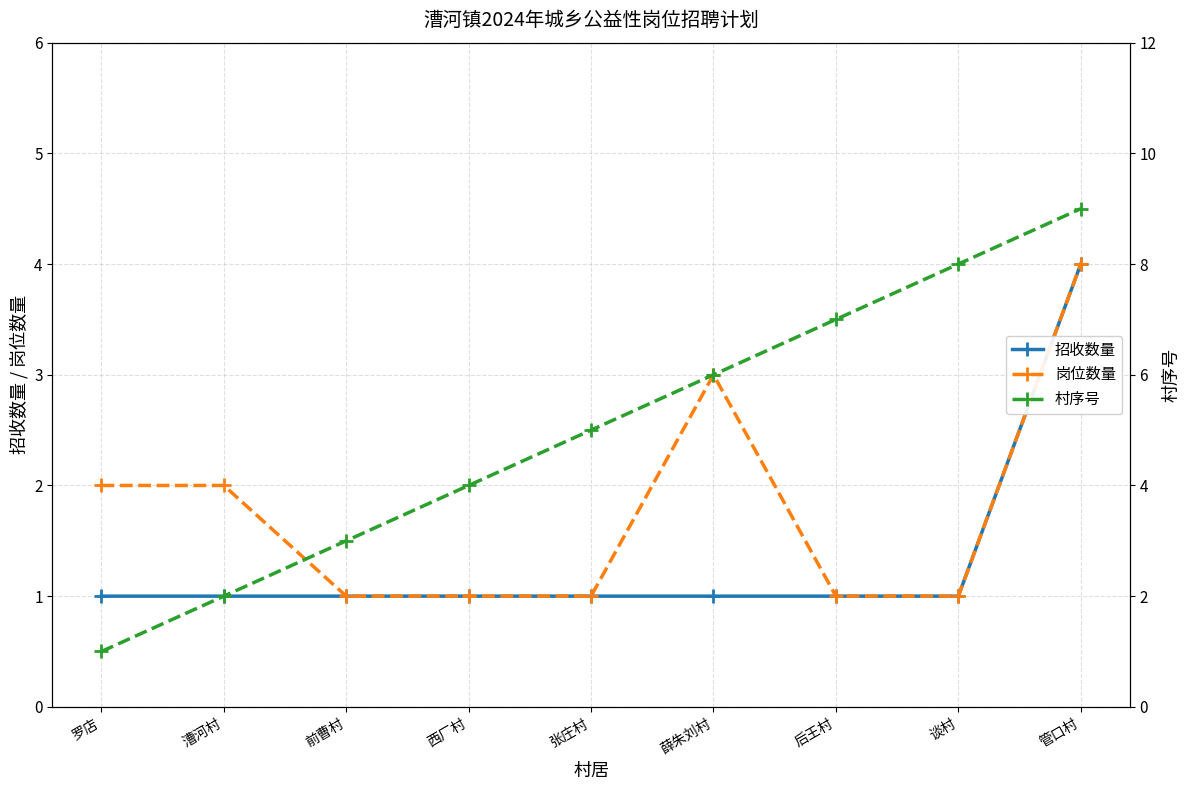

How many data points does each series have?

9